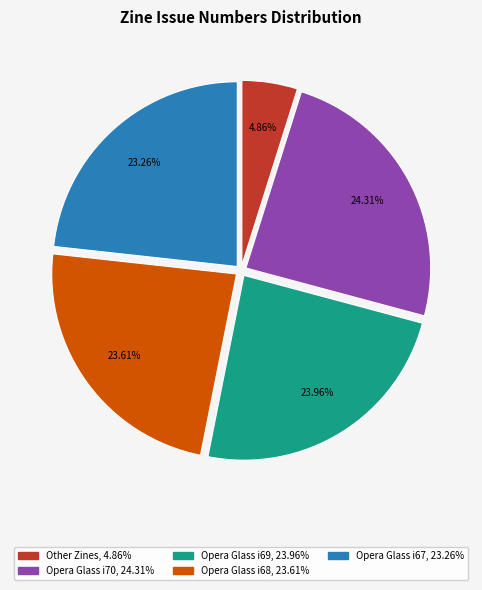

To the nearest percent, what is the average slice percentage?

20%